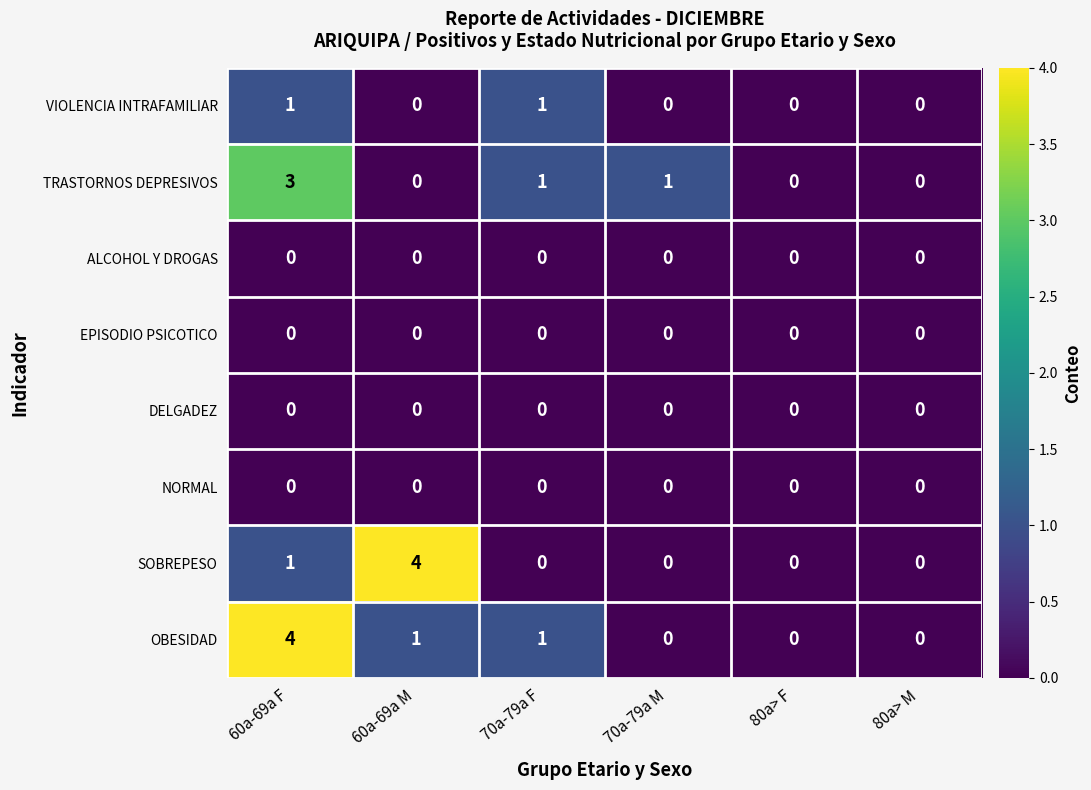

At which category is the sum across all series the highest?

60a-69a F